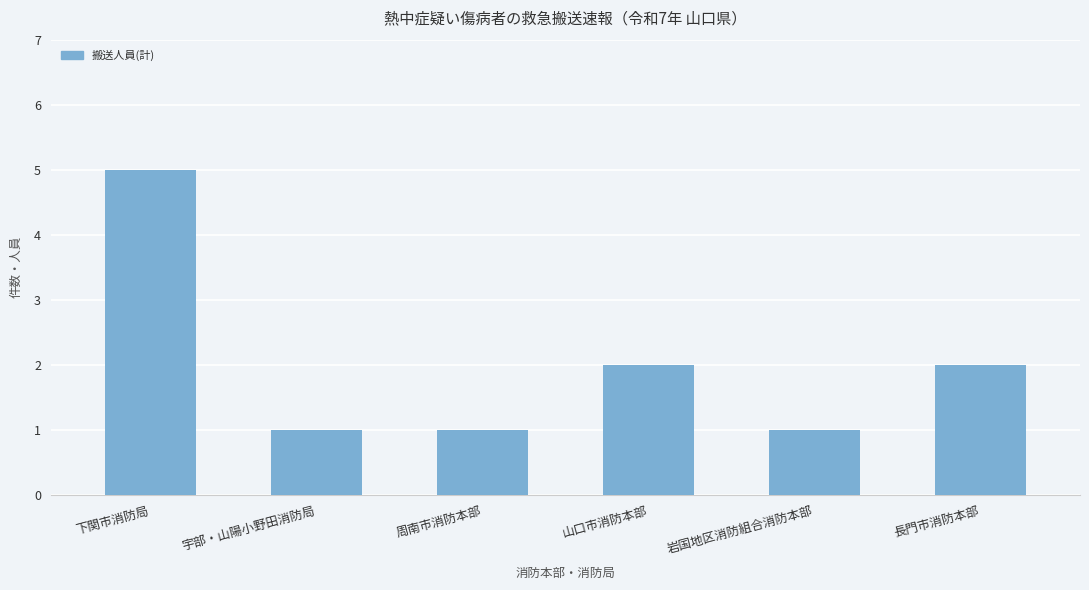

What is the difference between the values at 宇部・山陽小野田消防局 and 山口市消防本部?

1